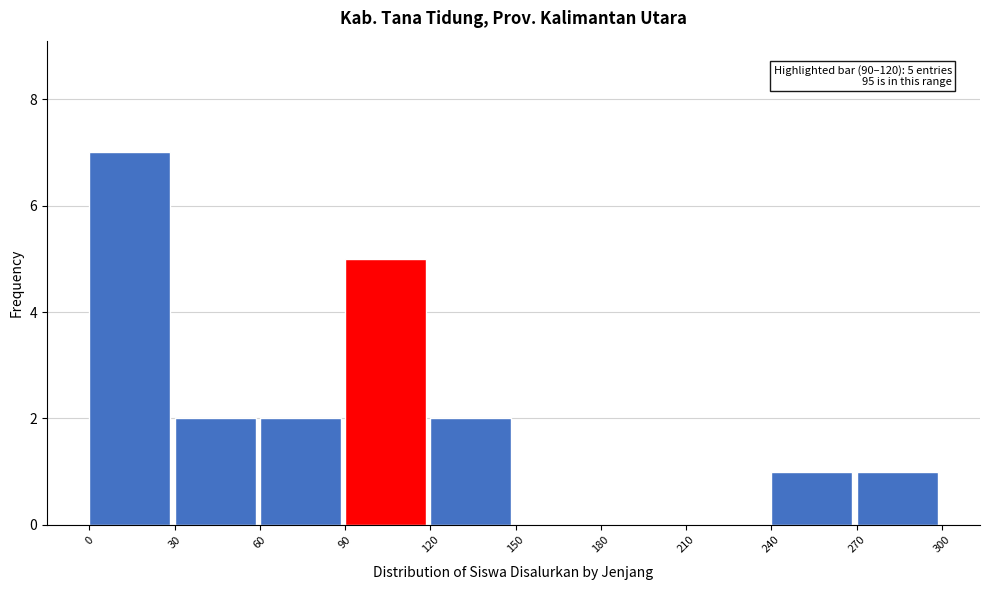

Over which range of the x-axis is the bar tallest?

0 to 30